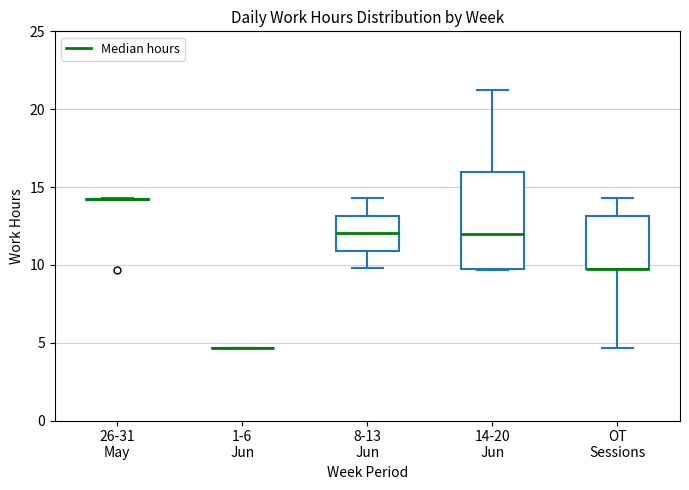

Which box is the tallest, from its lower edge to its upper edge?

14-20 Jun